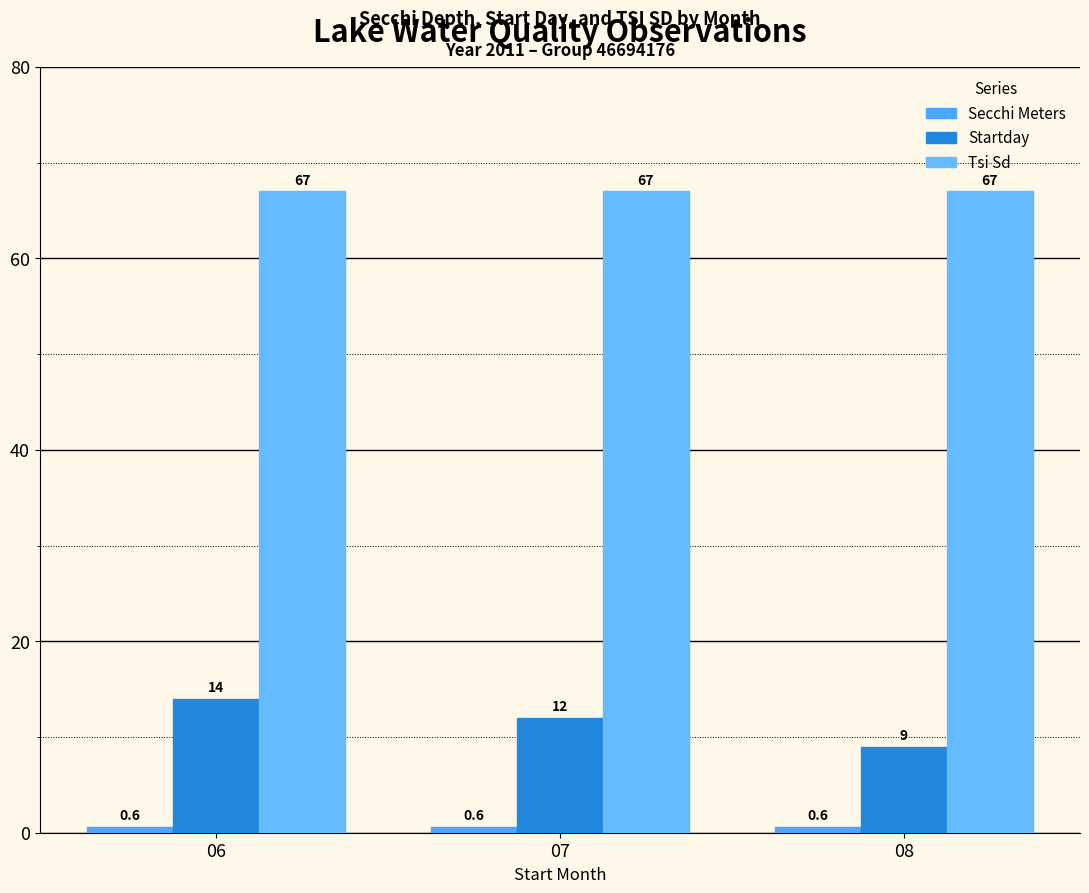

What is the spread (max minus min) of values at 06?

66.4